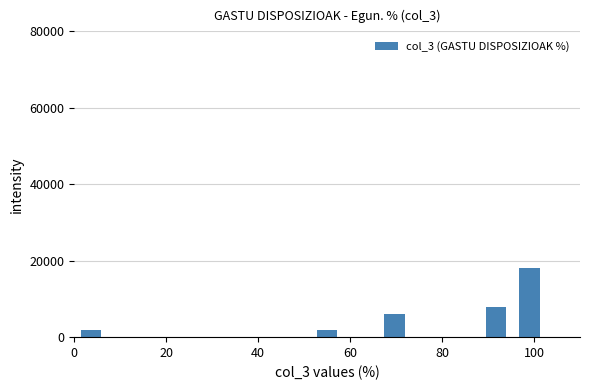

Around what value on the x-axis is the tallest bar? Give the approximate position of its centre, as read against the axis.

100